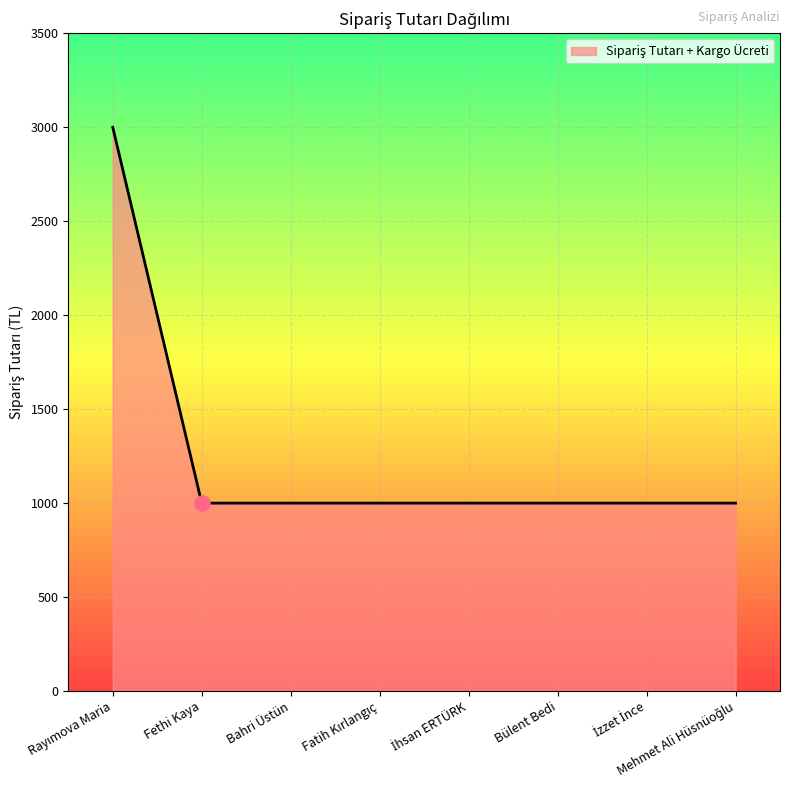

What is the smallest value displayed?

999